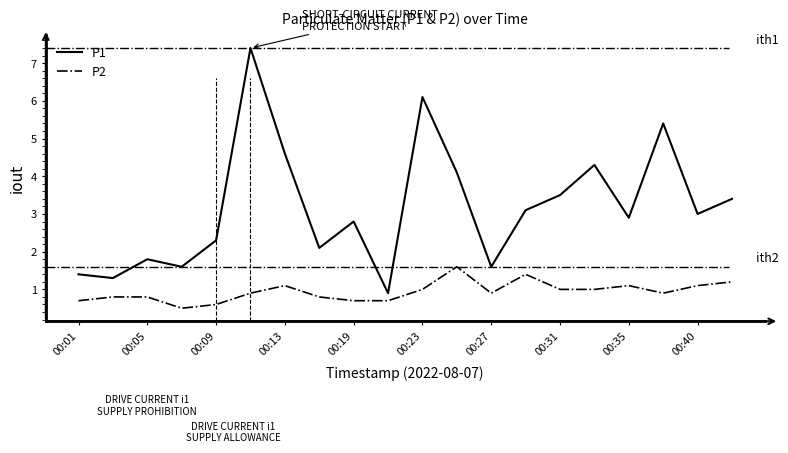

True or false: P2 and P1 cross at least once.

False